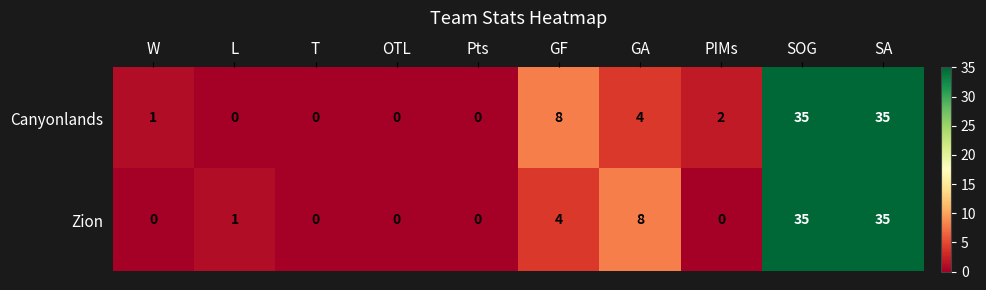

At which label is Zion closest to 17?

GA